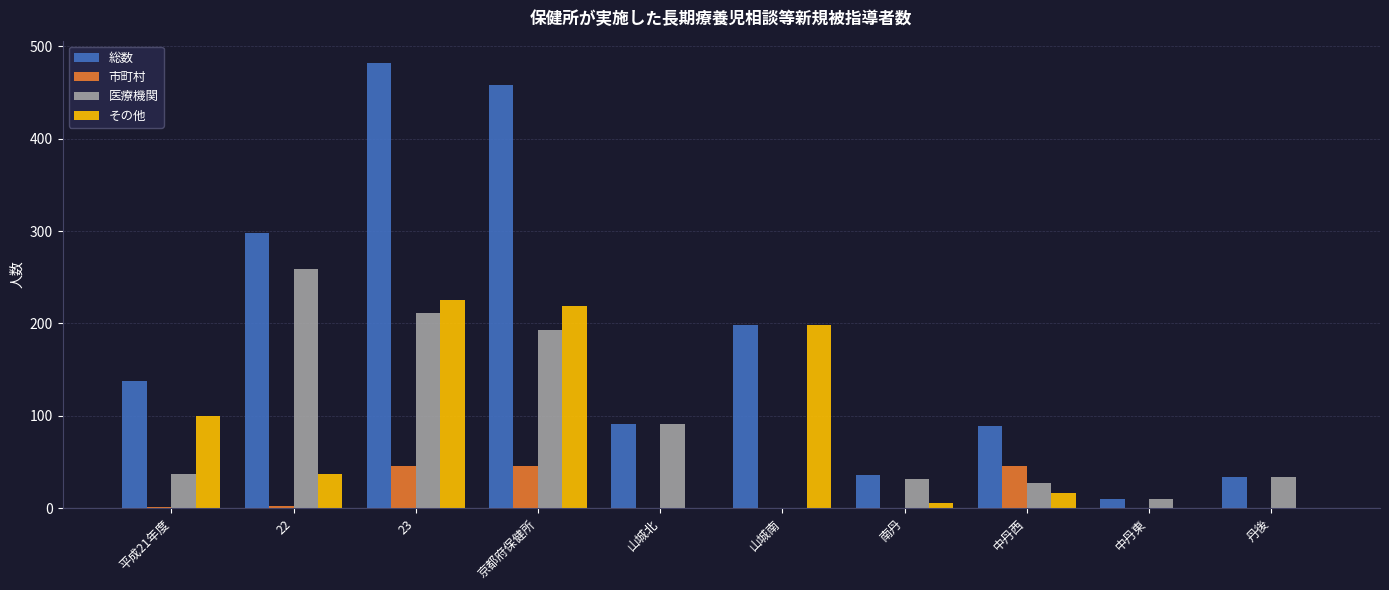

How many data points does each series have?

10